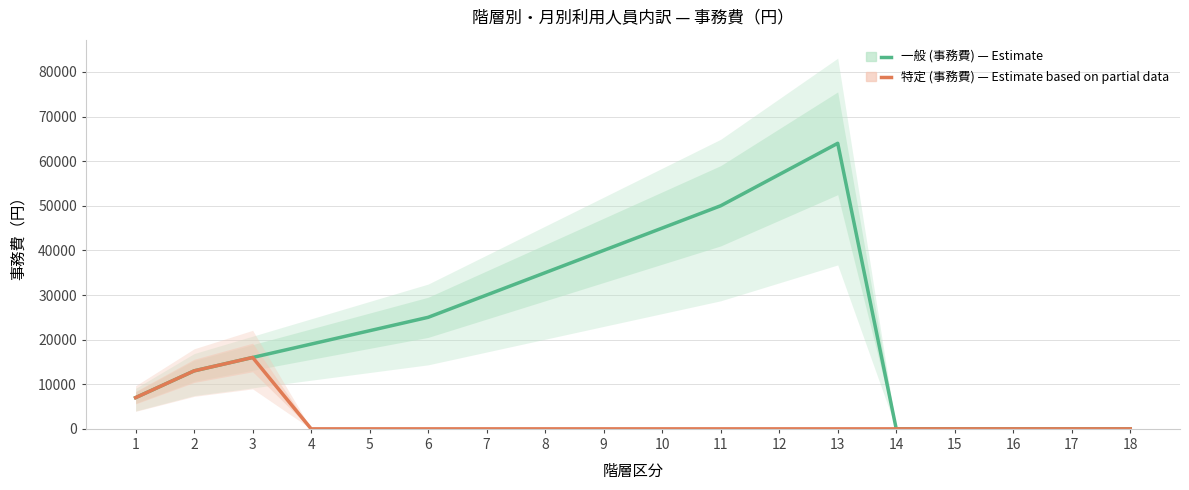

Which series has the largest total across all categories?

一般 (事務費) — Estimate